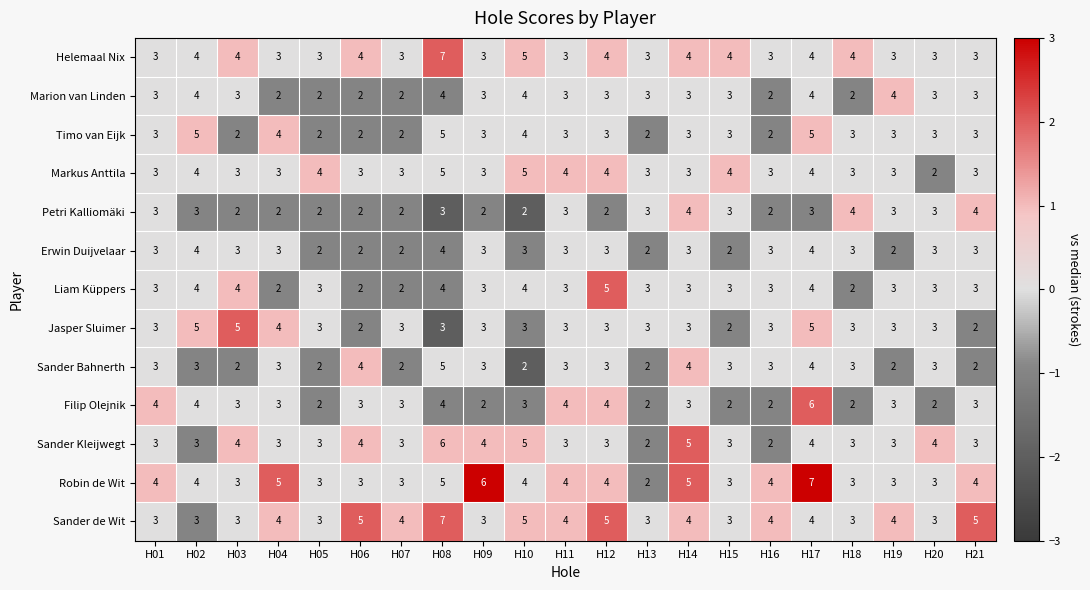

What is the difference between the maximum and minimum values in the Robin de Wit series?

5